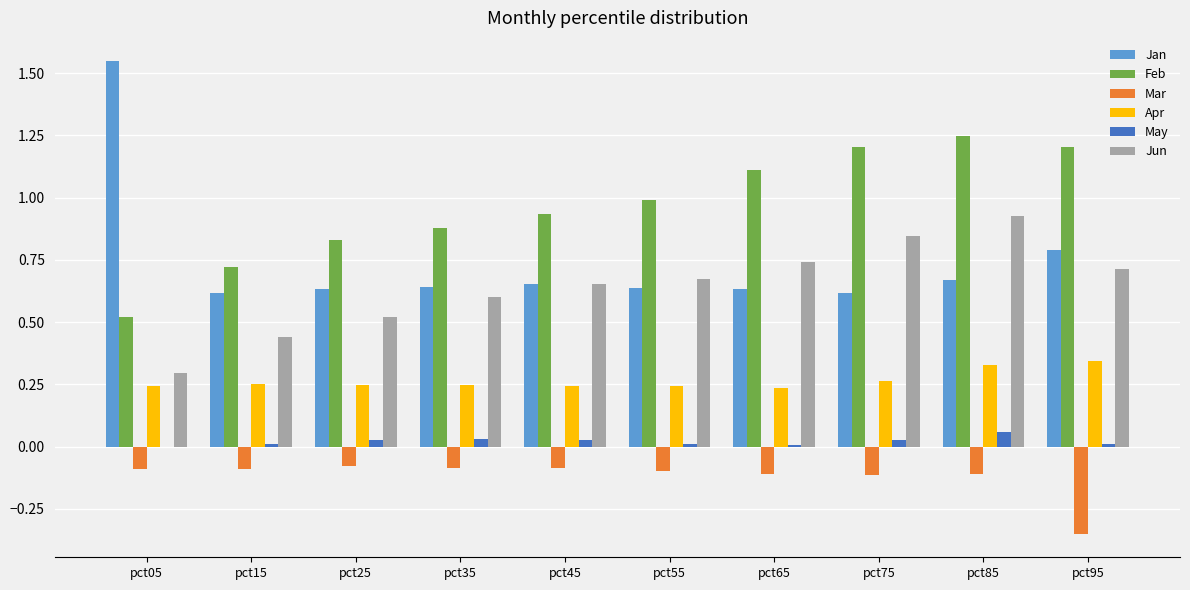

Between pct85 and pct95, which series saw the biggest shift?

Mar